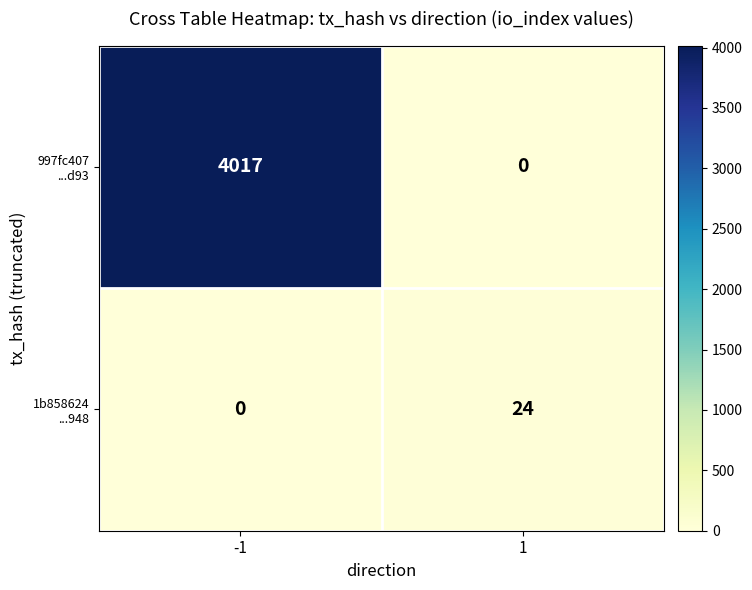

What is the spread (max minus min) of values at 1?

24